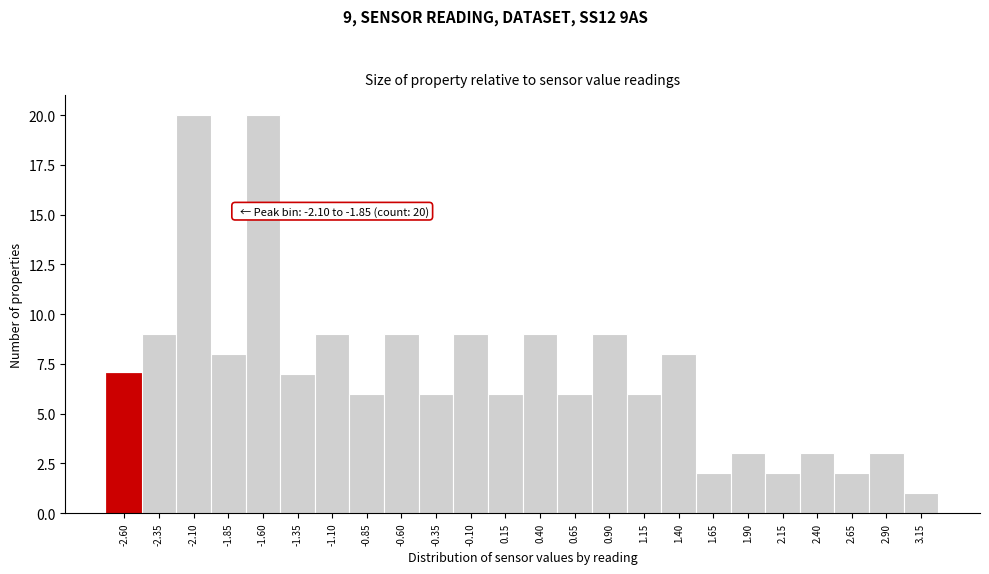

Reading left to right, list all the values displayed in this chart.

-2.60=7	-2.35=9	-2.10=20	-1.85=8	-1.60=20	-1.35=7	-1.10=9	-0.85=6	-0.60=9	-0.35=6	-0.10=9	0.15=6	0.40=9	0.65=6	0.90=9	1.15=6	1.40=8	1.65=2	1.90=3	2.15=2	2.40=3	2.65=2	2.90=3	3.15=1